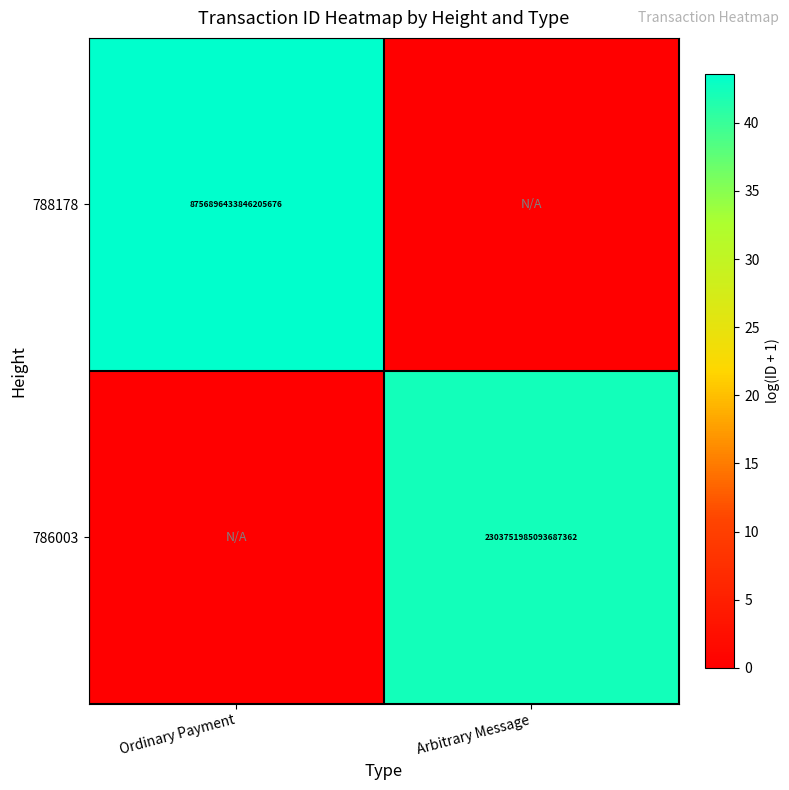

Is it true that 786003 equals 2303751985093687296 at Arbitrary Message?

True